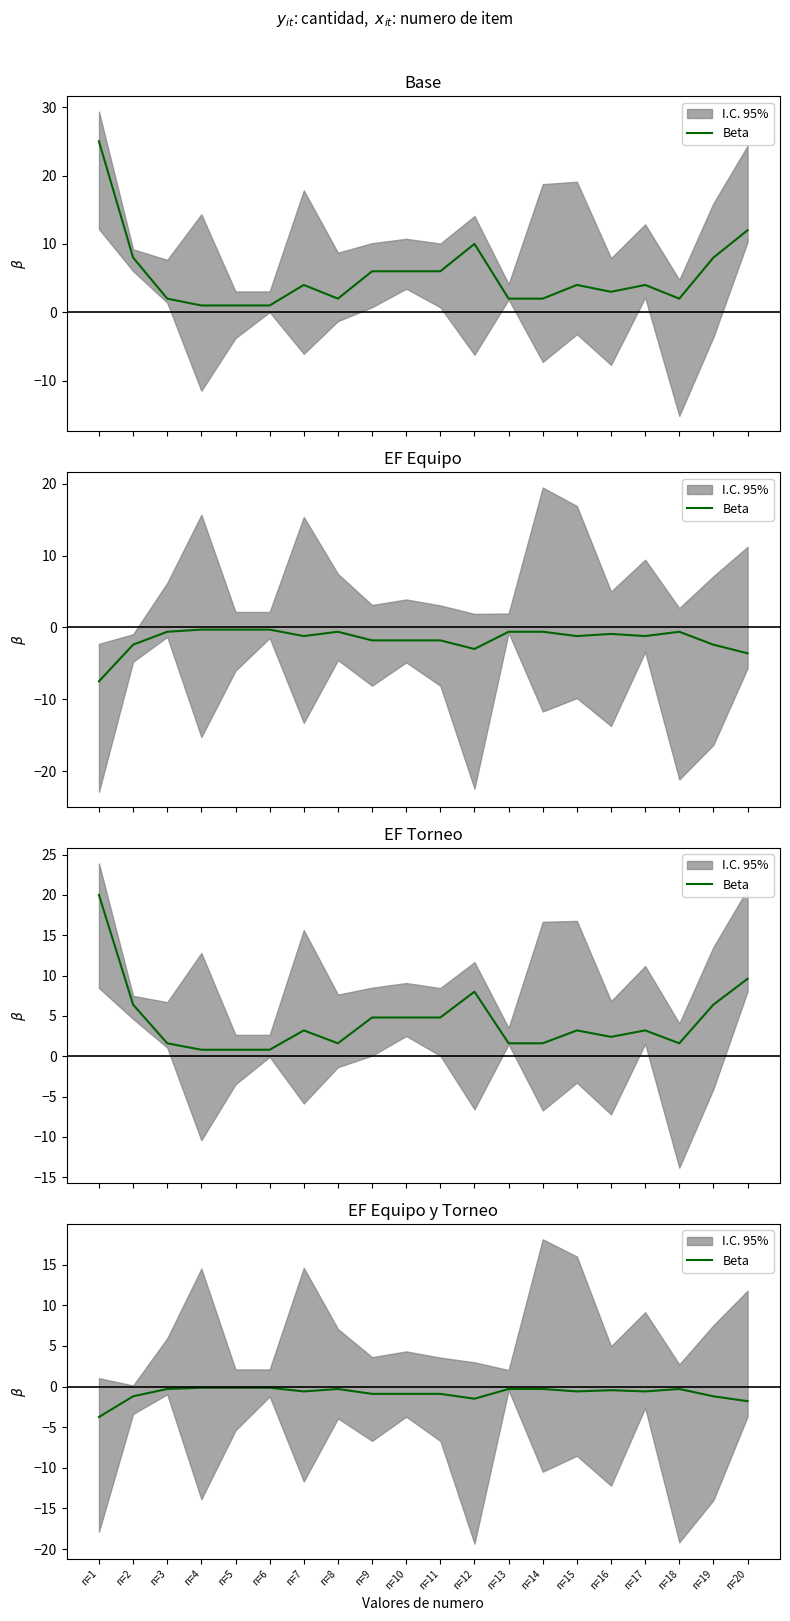

What is the sum of all values?

-16.3